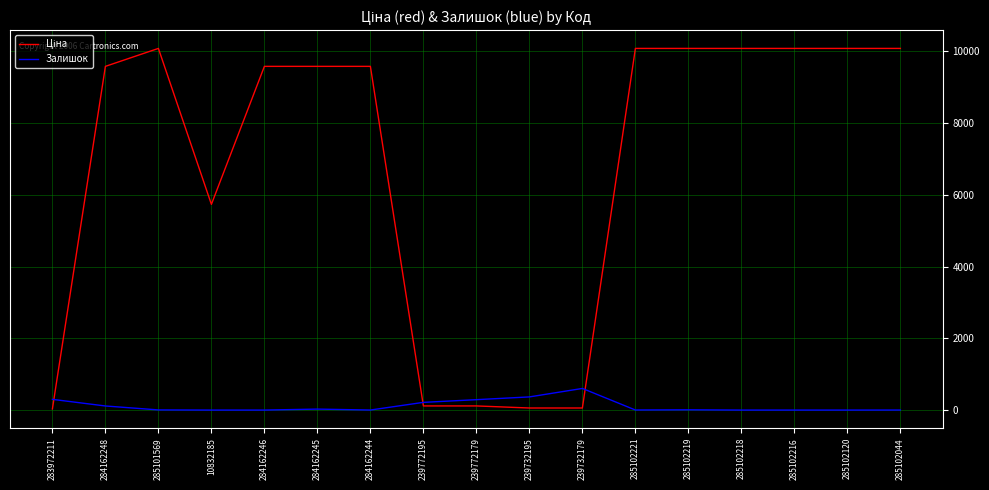

Is it true that Залишок equals 603.0 at 239732179?

True